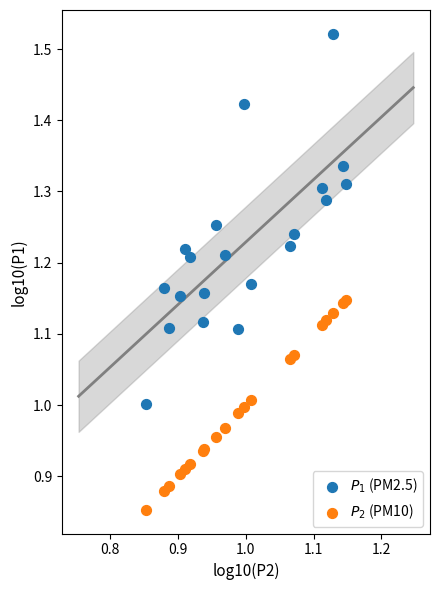

What are all the series names shown in the legend?

$P_{1}$ (PM2.5), $P_{2}$ (PM10)